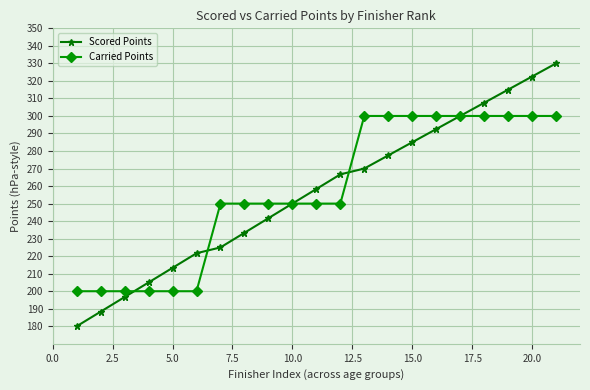

What is the value of the Carried Points point at the 7th from the left?

250.0